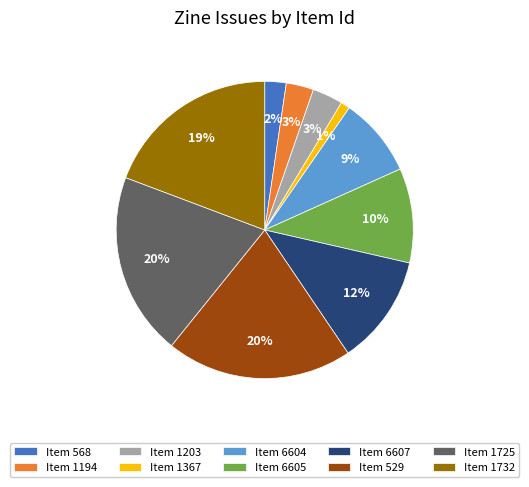

Approximately how many times larger is the value at Item 1194 compared to Item 6605?

0.3